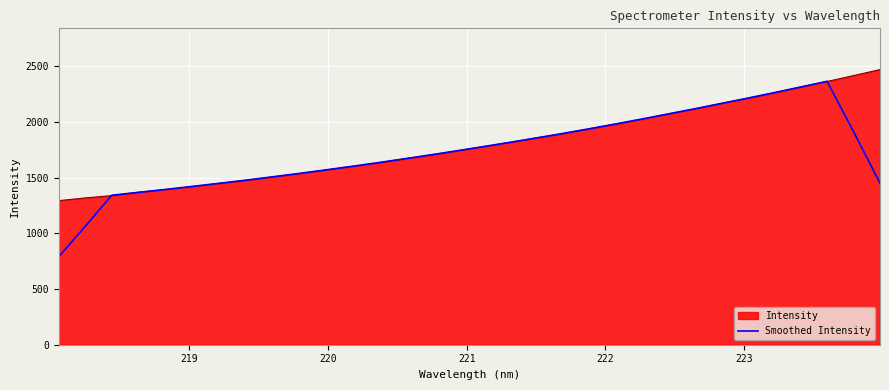

What is the greatest value displayed?

2468.2